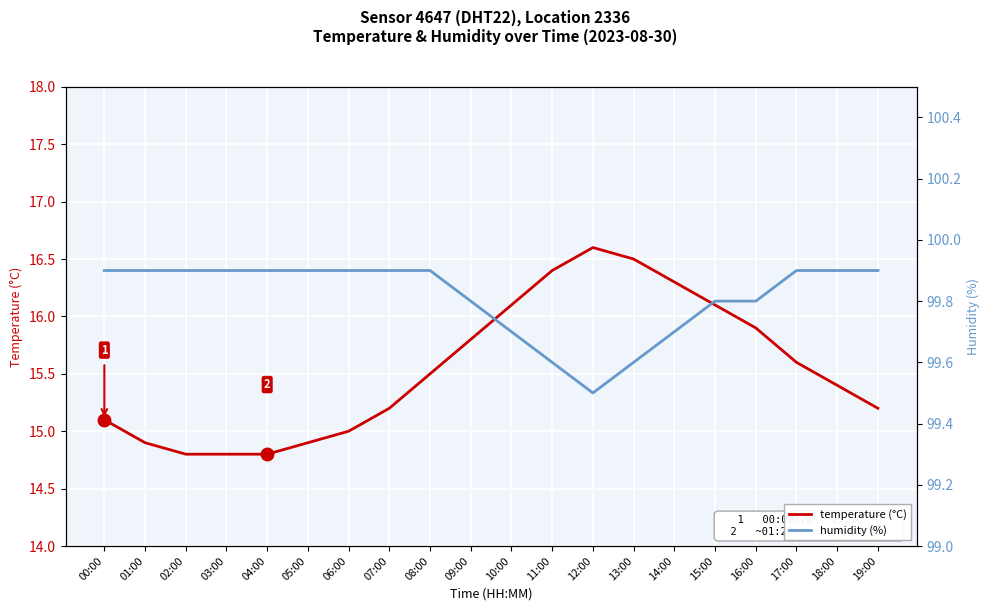

How many categories are shown in the chart?

20